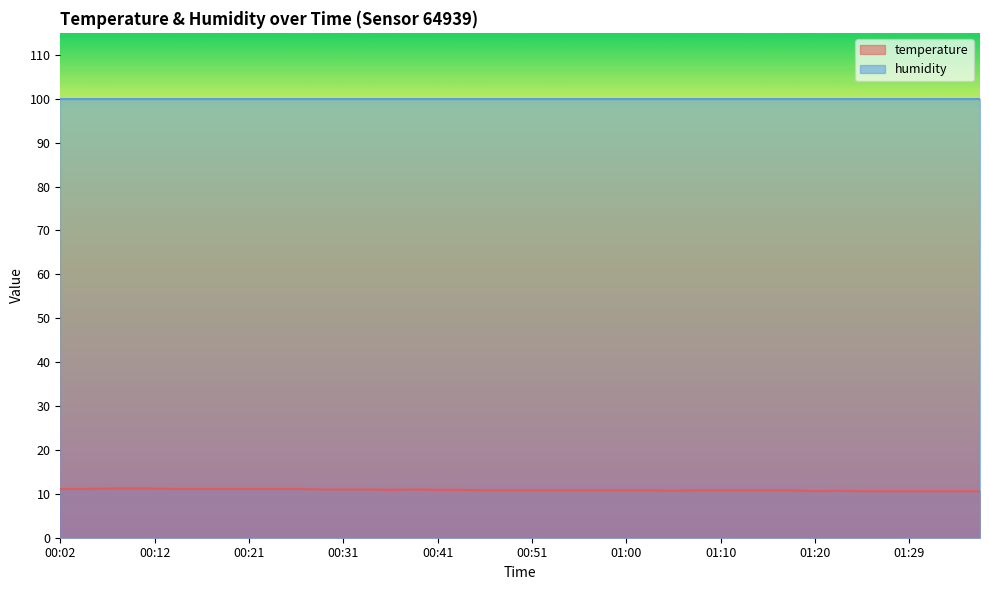

Reading left to right, extract all data points from this chart.

11.1	11.1	11.2	11.2	11.2	11.1	11.1	11.1	11.1	11.1	11.1	11.0	11.0	11.0	10.9	11.0	10.9	10.9	10.8	10.8	10.8	10.8	10.8	10.8	10.8	10.8	10.7	10.8	10.8	10.8	10.8	10.8	10.6	10.7	10.6	10.6	10.6	10.6	10.6	10.6